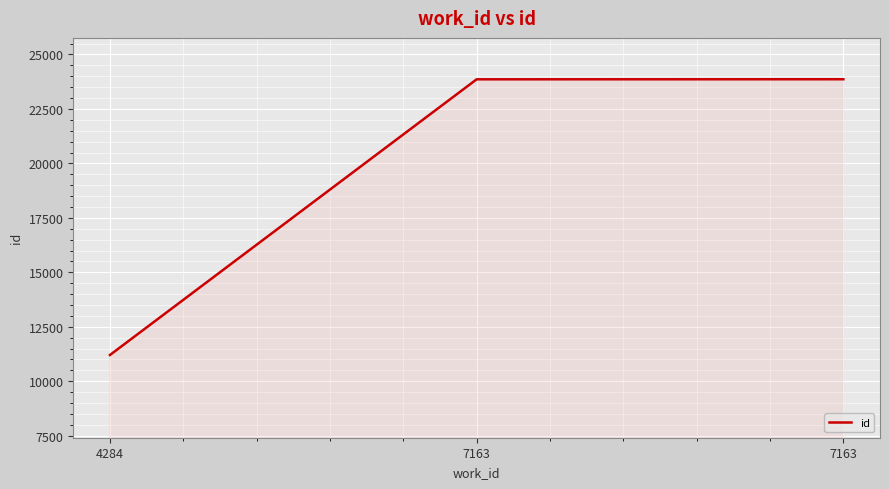

How many lines are shown in the chart?

1